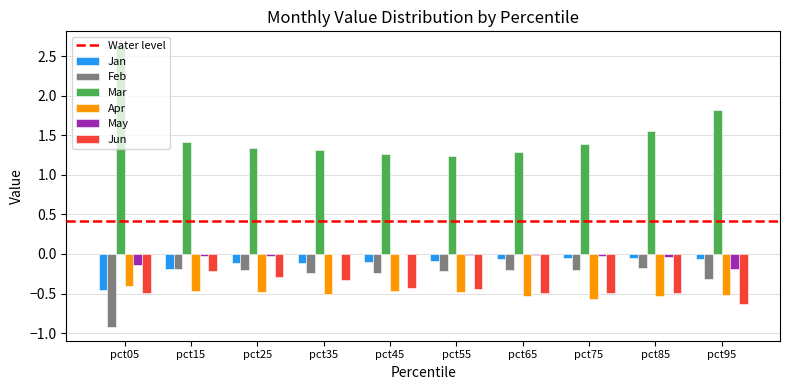

How many groups of bars are there?

10